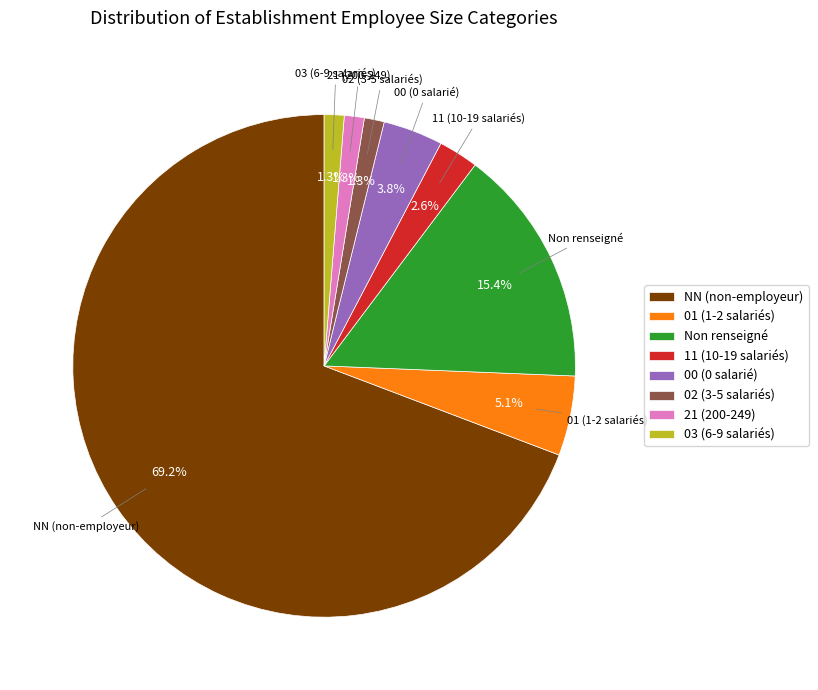

To the nearest percent, what is the difference between the largest and smallest slice percentages?

68%